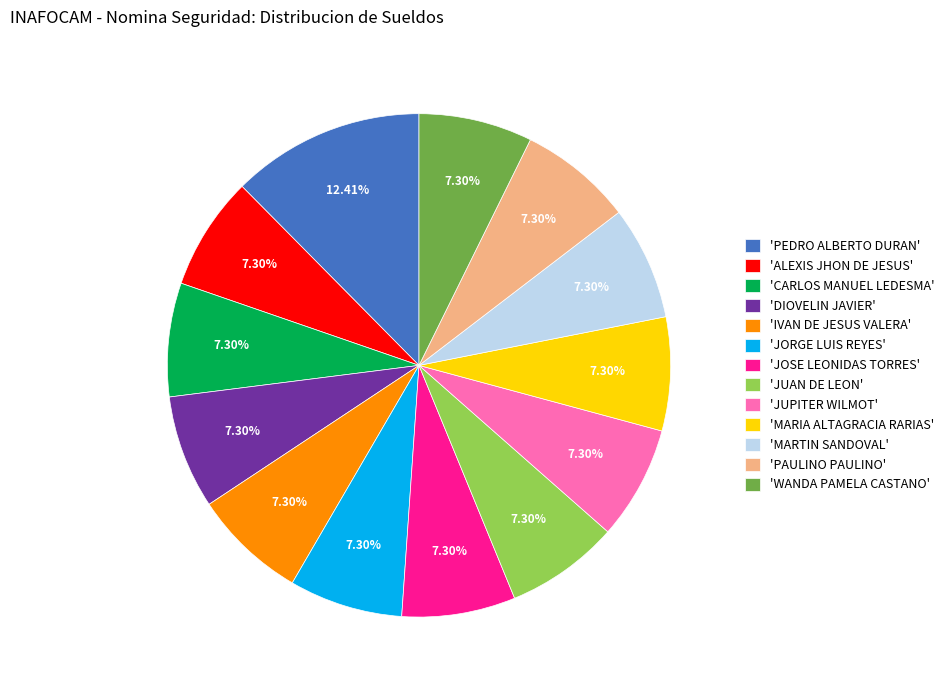

Which has a higher value, 'PEDRO ALBERTO DURAN' or 'CARLOS MANUEL LEDESMA'?

'PEDRO ALBERTO DURAN'